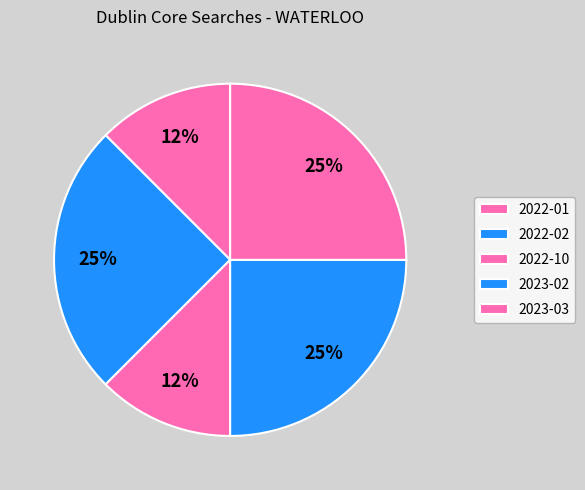

Does 2022-01 account for over 50% of the chart?

No